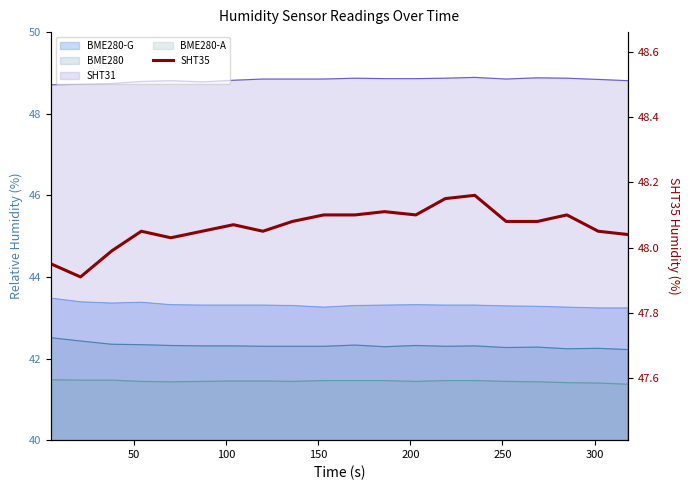

Reading left to right, extract all data points from this chart.

48.0	47.9	48.0	48.0	48.0	48.0	48.1	48.0	48.1	48.1	48.1	48.1	48.1	48.1	48.2	48.1	48.1	48.1	48.0	48.0